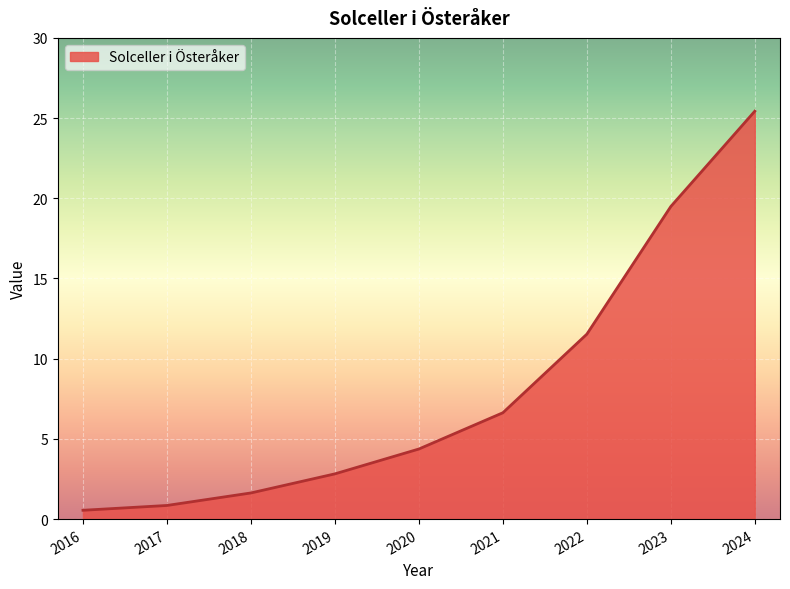

What is the change in value from 2020 to 2021?

+2.3